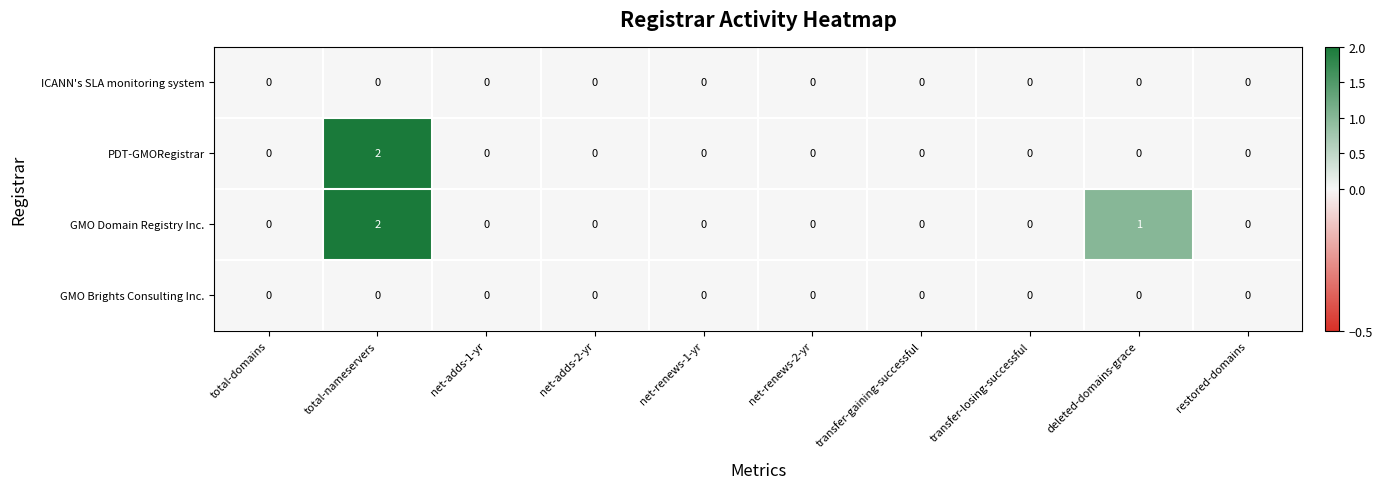

Which series has the largest total across all categories?

GMO Domain Registry Inc.